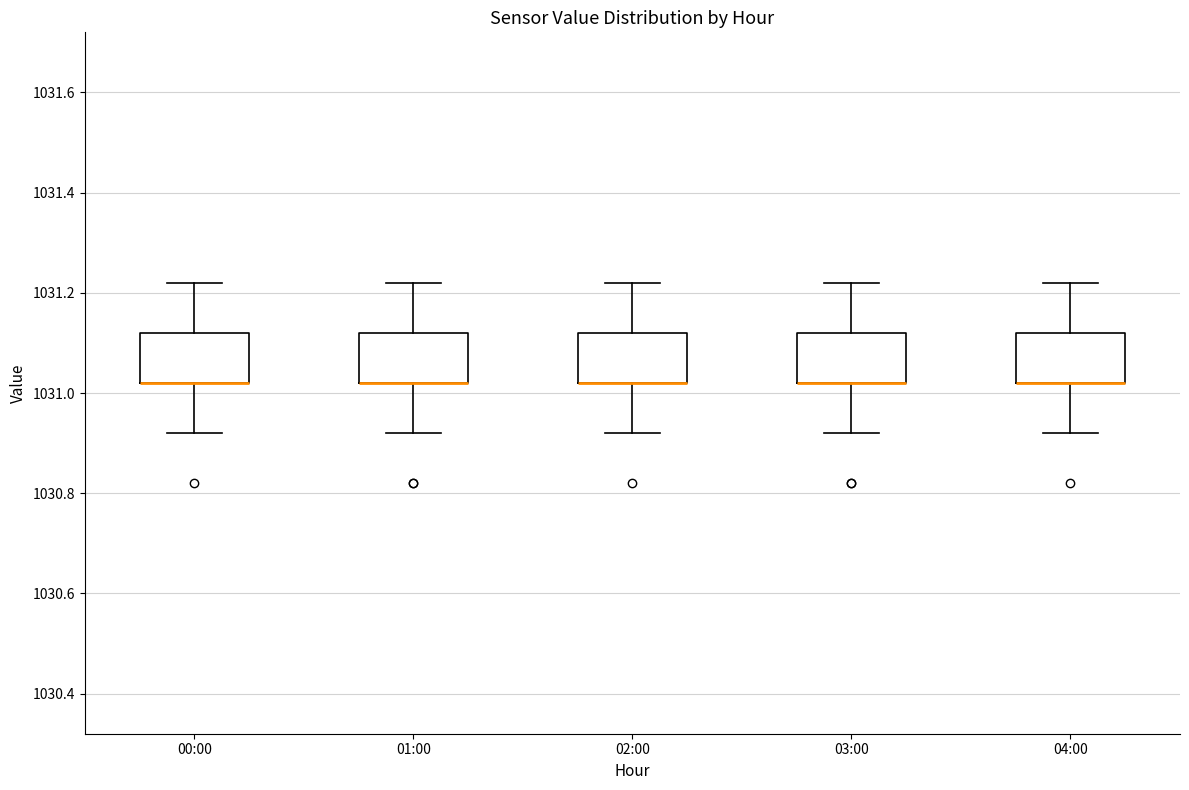

Where does the lower whisker of the box for 02:00 end on the y-axis? The values are not printed on the chart, so give them approximately, as read against the axis.

1030.92